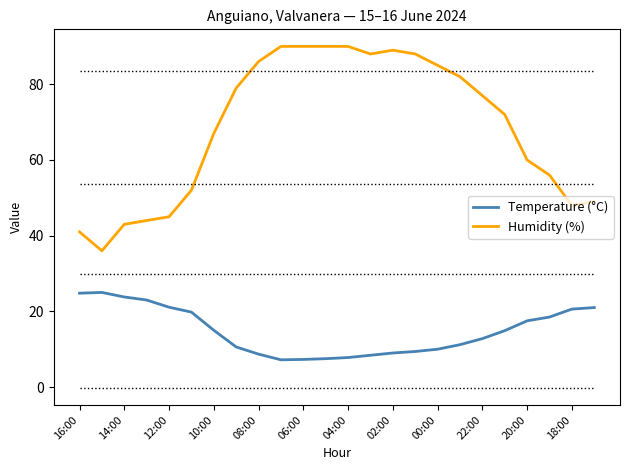

Which series has the widest spread of values?

Humidity (%)